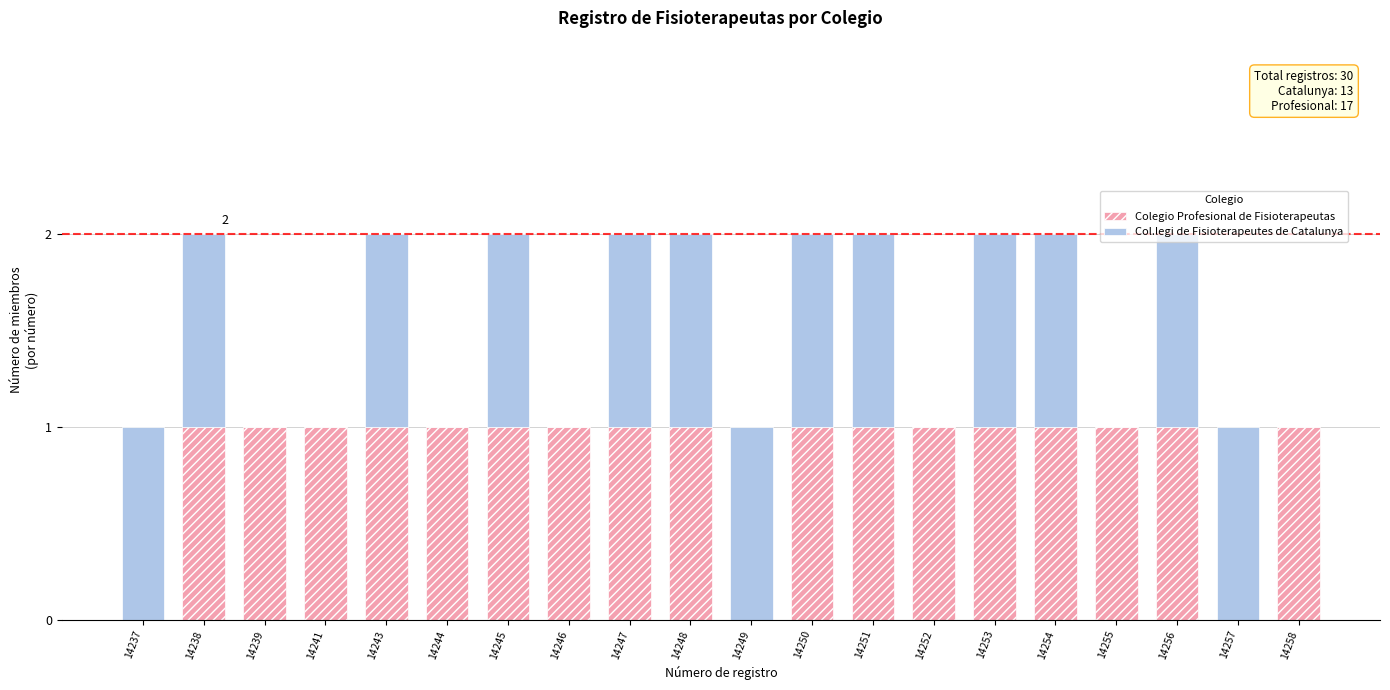

The Colegio Profesional de Fisioterapeutas series shows 1 at 14243. True or false?

True